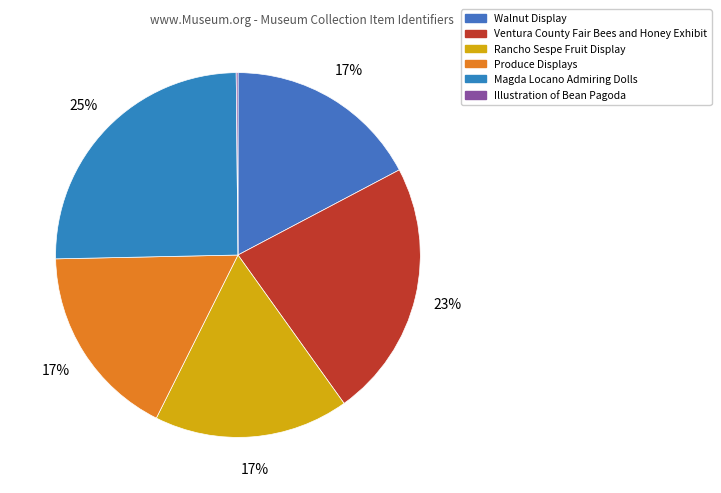

To the nearest percent, what is the difference between the Rancho Sespe Fruit Display and Magda Locano Admiring Dolls slice percentages?

8%